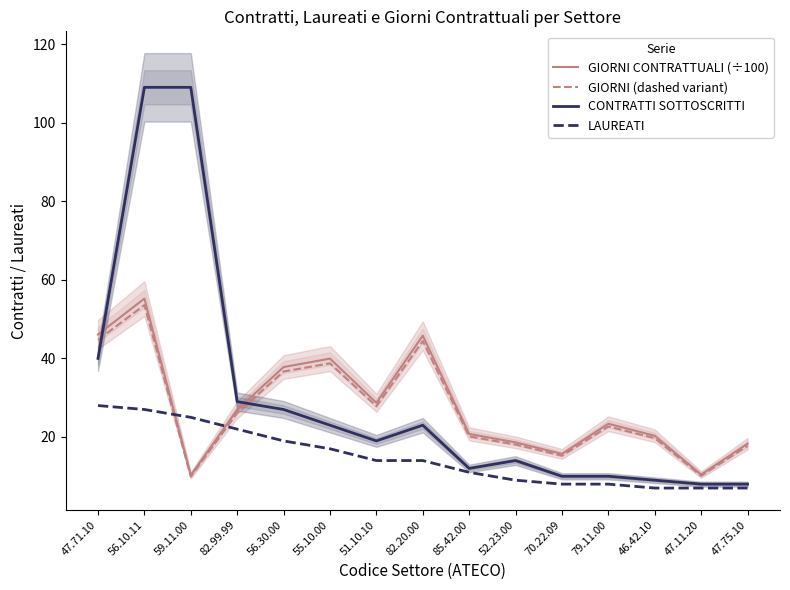

Reading left to right, what are all the values shown in this chart?

GIORNI CONTRATTUALI (÷100): 47.71.10=46.1	56.10.11=55.2	59.11.00=10.2	82.99.99=26.9	56.30.00=37.8	55.10.00=40.0	51.10.10=28.7	82.20.00=45.8	85.42.00=20.8	52.23.00=18.6	70.22.09=15.7	79.11.00=23.4	46.42.10=20.3	47.11.20=10.4	47.75.10=18.3
GIORNI (dashed variant): 47.71.10=44.7	56.10.11=53.6	59.11.00=9.9	82.99.99=26.1	56.30.00=36.7	55.10.00=38.8	51.10.10=27.8	82.20.00=44.4	85.42.00=20.2	52.23.00=18.1	70.22.09=15.2	79.11.00=22.7	46.42.10=19.7	47.11.20=10.1	47.75.10=17.7
CONTRATTI SOTTOSCRITTI: 47.71.10=40.0	56.10.11=109.0	59.11.00=109.0	82.99.99=29.0	56.30.00=27.0	55.10.00=23.0	51.10.10=19.0	82.20.00=23.0	85.42.00=12.0	52.23.00=14.0	70.22.09=10.0	79.11.00=10.0	46.42.10=9.0	47.11.20=8.0	47.75.10=8.0
LAUREATI: 47.71.10=28.0	56.10.11=27.0	59.11.00=25.0	82.99.99=22.0	56.30.00=19.0	55.10.00=17.0	51.10.10=14.0	82.20.00=14.0	85.42.00=11.0	52.23.00=9.0	70.22.09=8.0	79.11.00=8.0	46.42.10=7.0	47.11.20=7.0	47.75.10=7.0